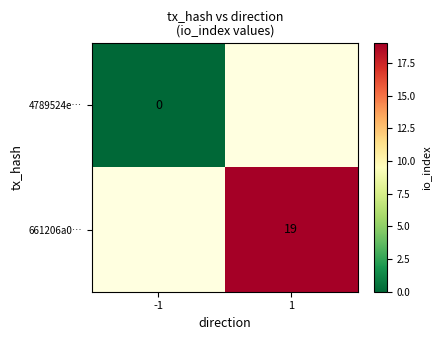

Is the value of 4789524e… at -1 greater than the value of 661206a0… at 1?

No